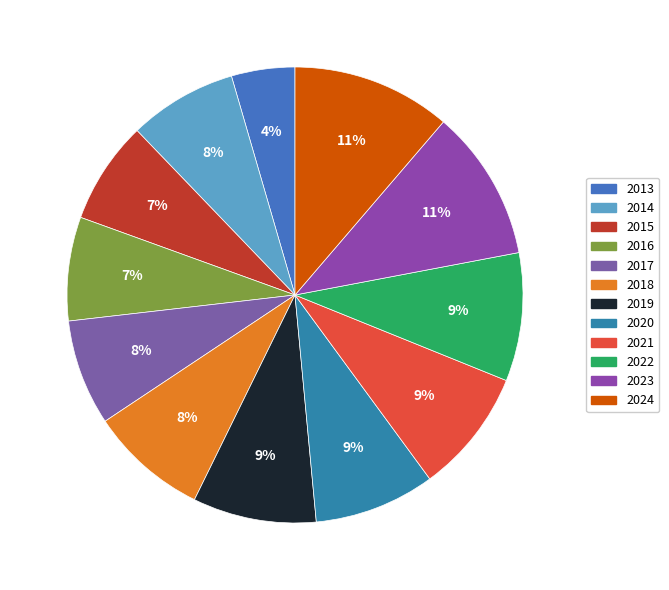

To the nearest percent, what is the difference between the largest and smallest slice percentages?

7%